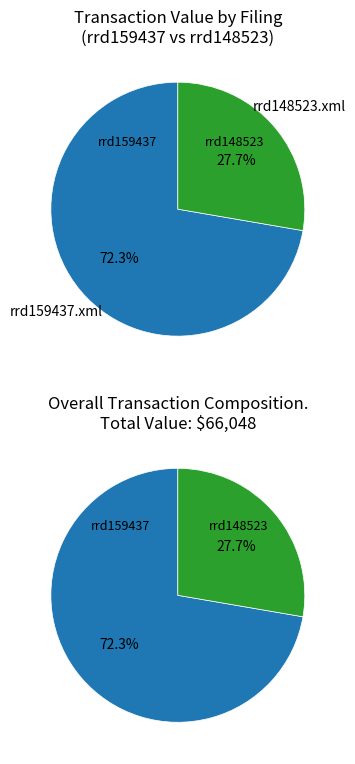

What is the total percentage of rrd159437.xml and rrd148523.xml?

100.0%